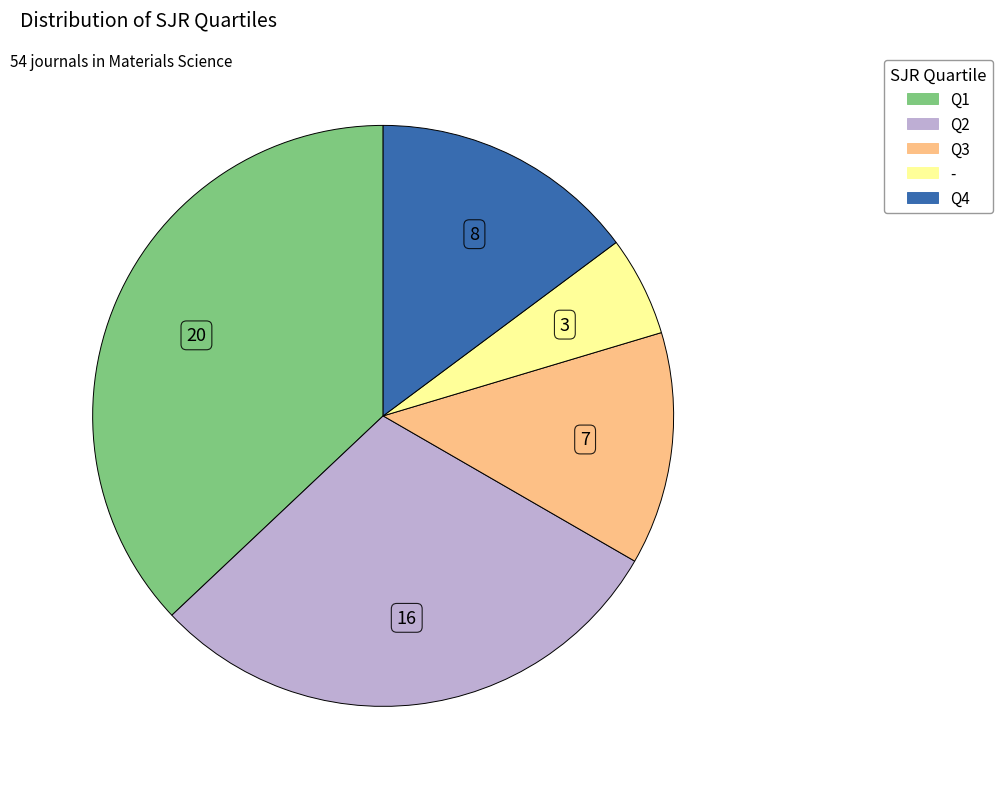

Count the number of slices in the pie.

5